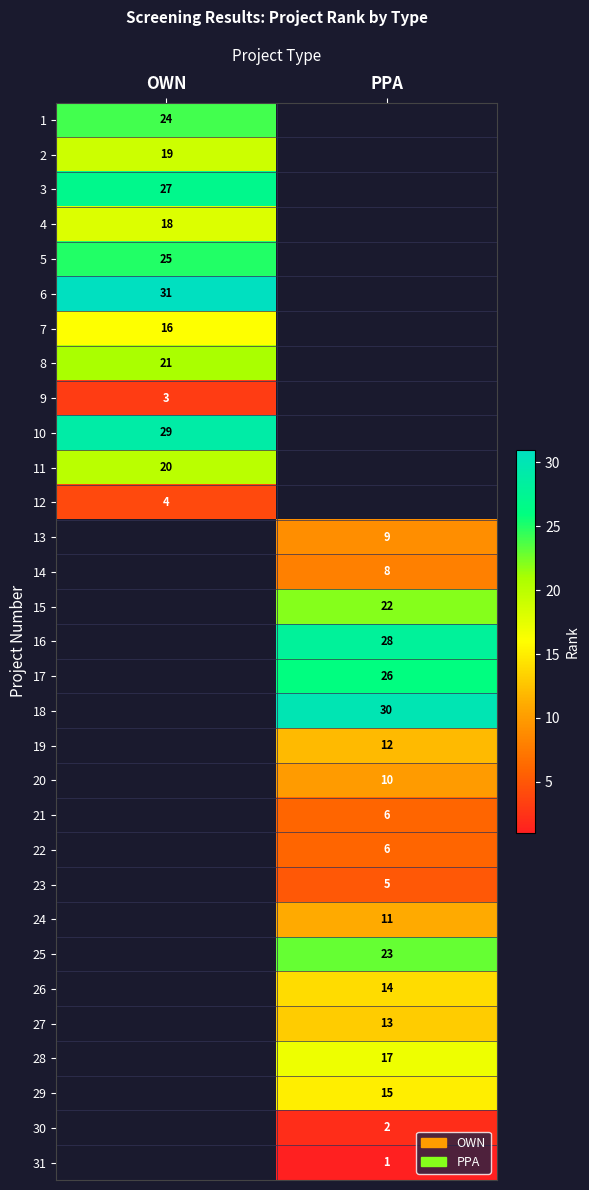

True or false: 4 has a value of 9 at OWN.

False